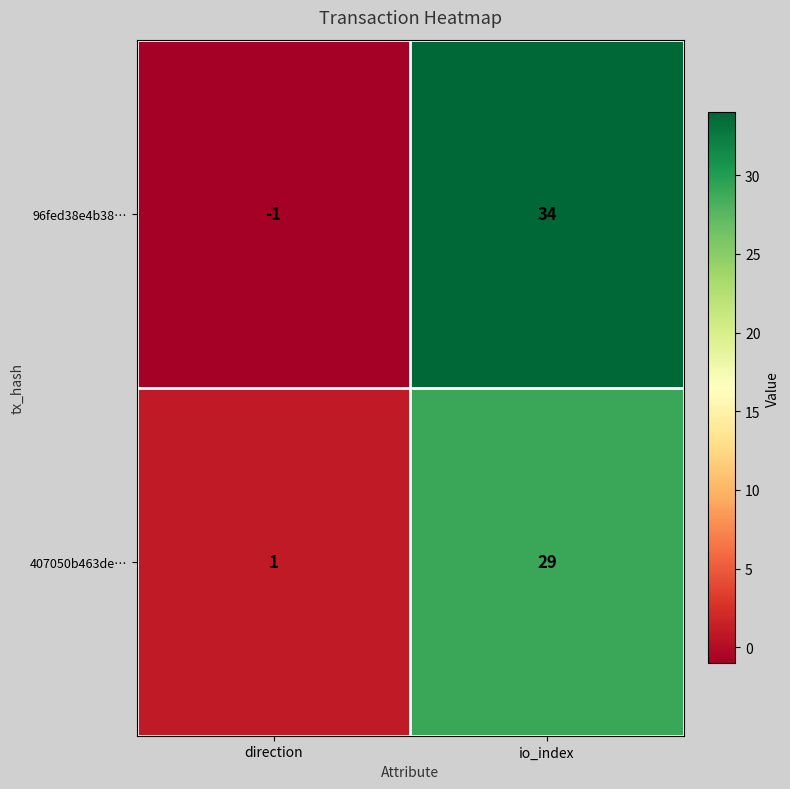

Is it true that 407050b463de… equals 42 at io_index?

False